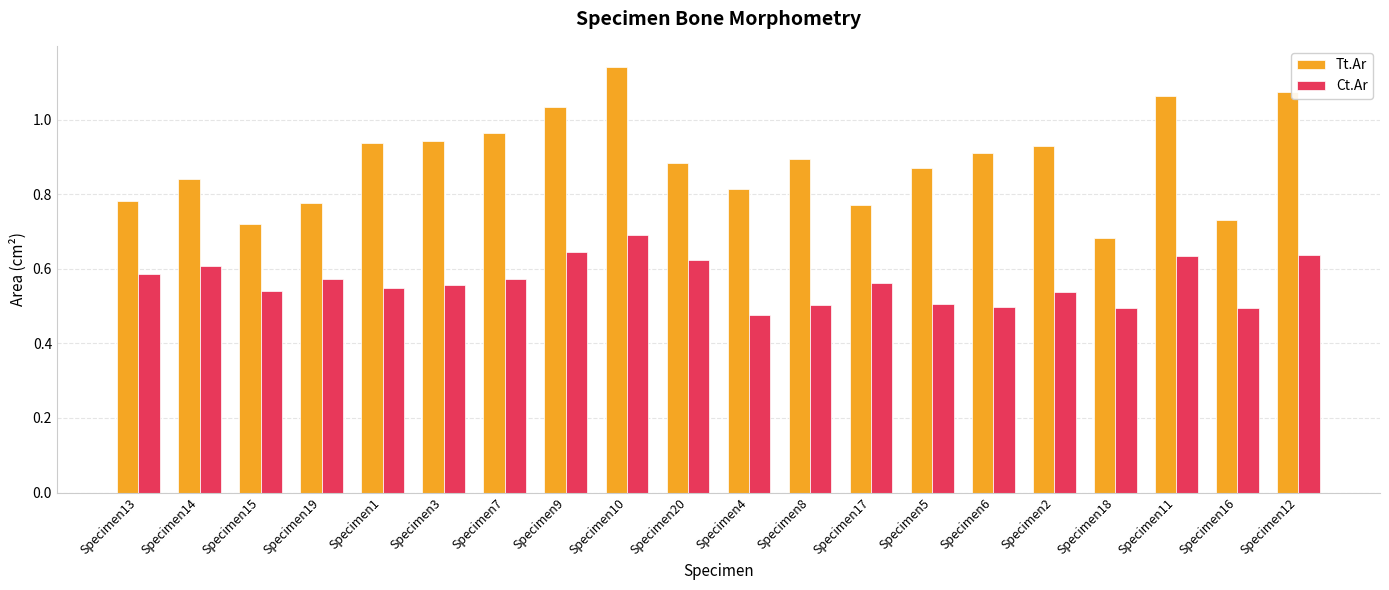

What is the total value across all series at Specimen10?

1.8